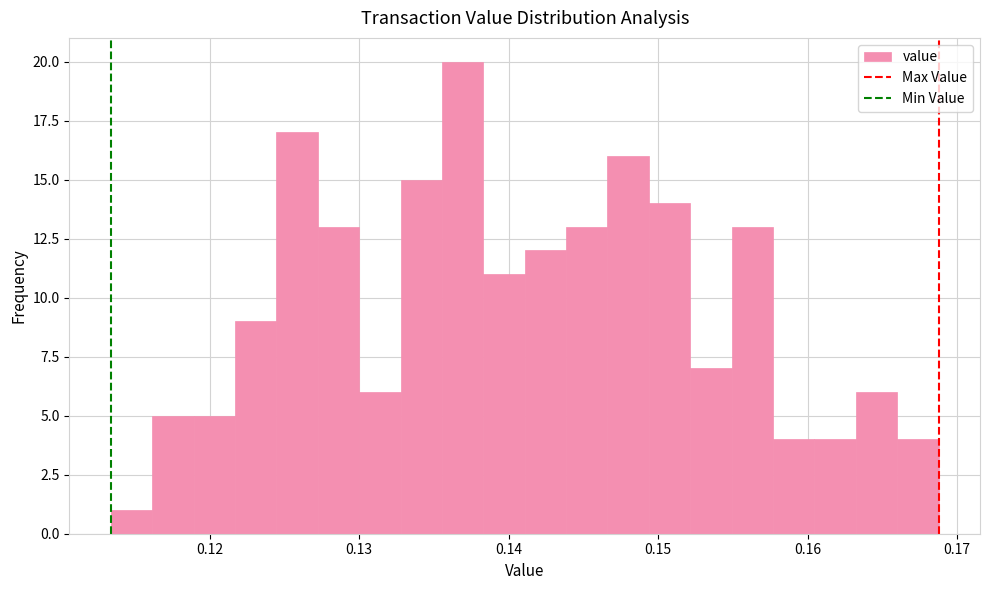

Around what value on the x-axis is the tallest bar? Give the approximate position of its centre, as read against the axis.

0.137